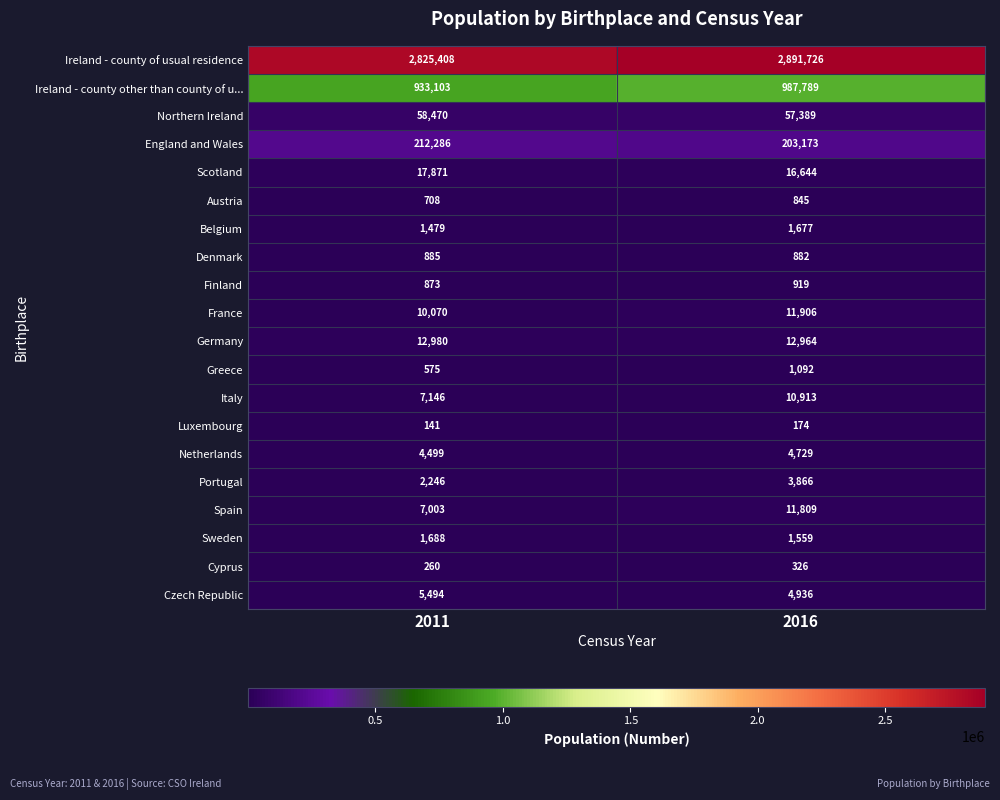

What is the difference between the maximum and minimum values in the Sweden series?

129